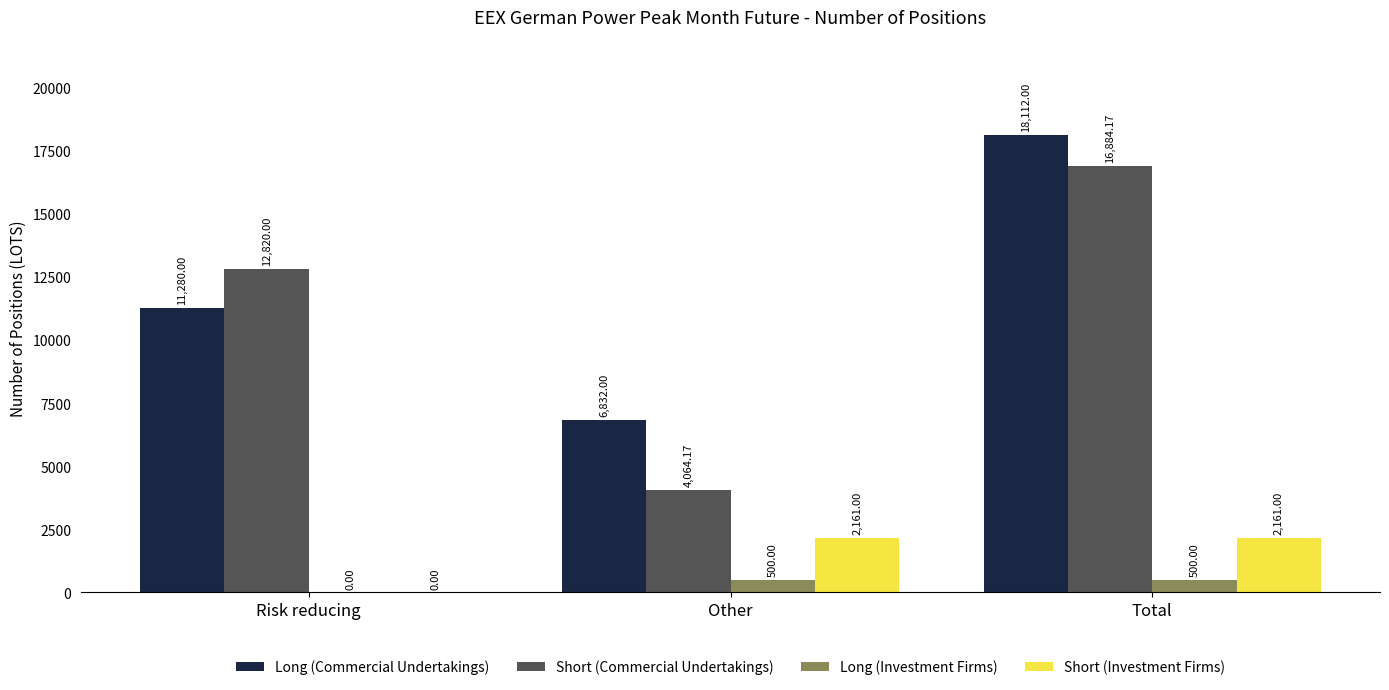

What is the maximum value shown in the chart?

18112.0